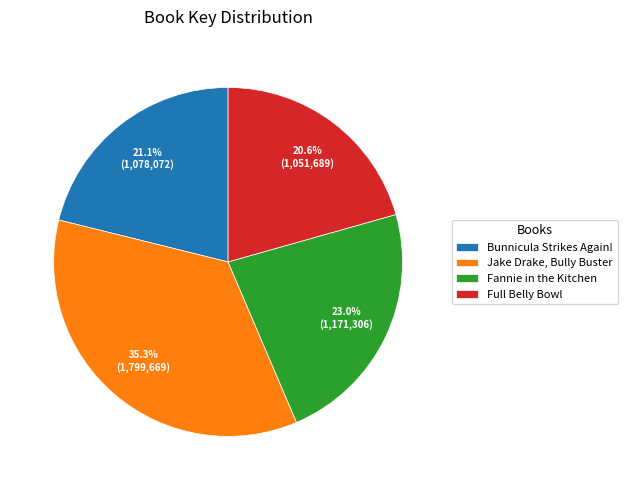

How many slices are in this pie chart?

4